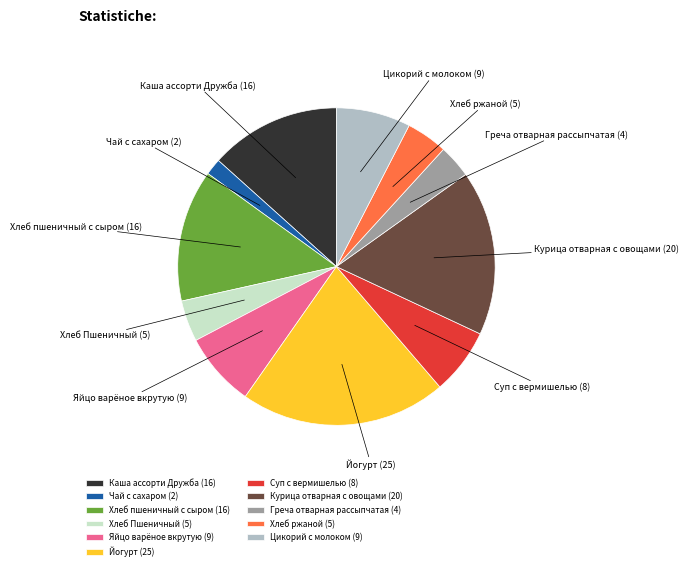

How many slices are in this pie chart?

11